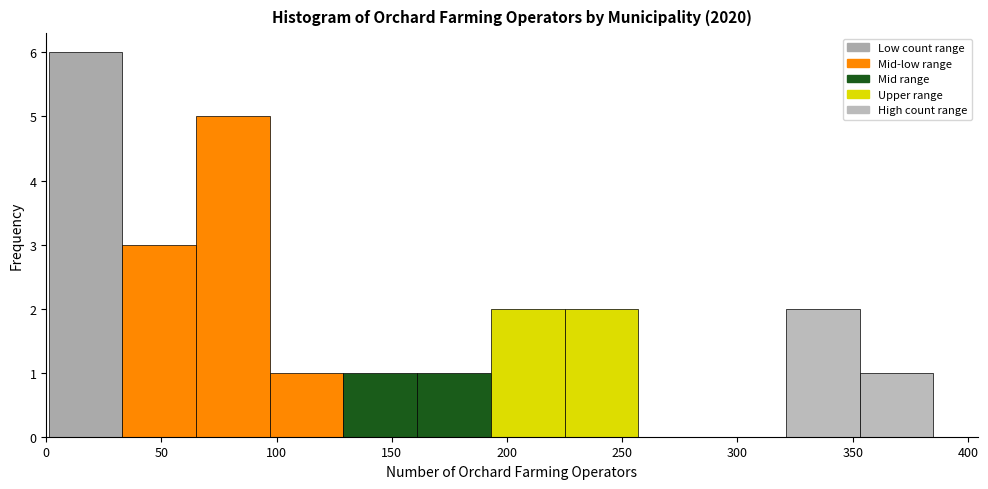

Over which range of the x-axis is the bar tallest?

1 to 33